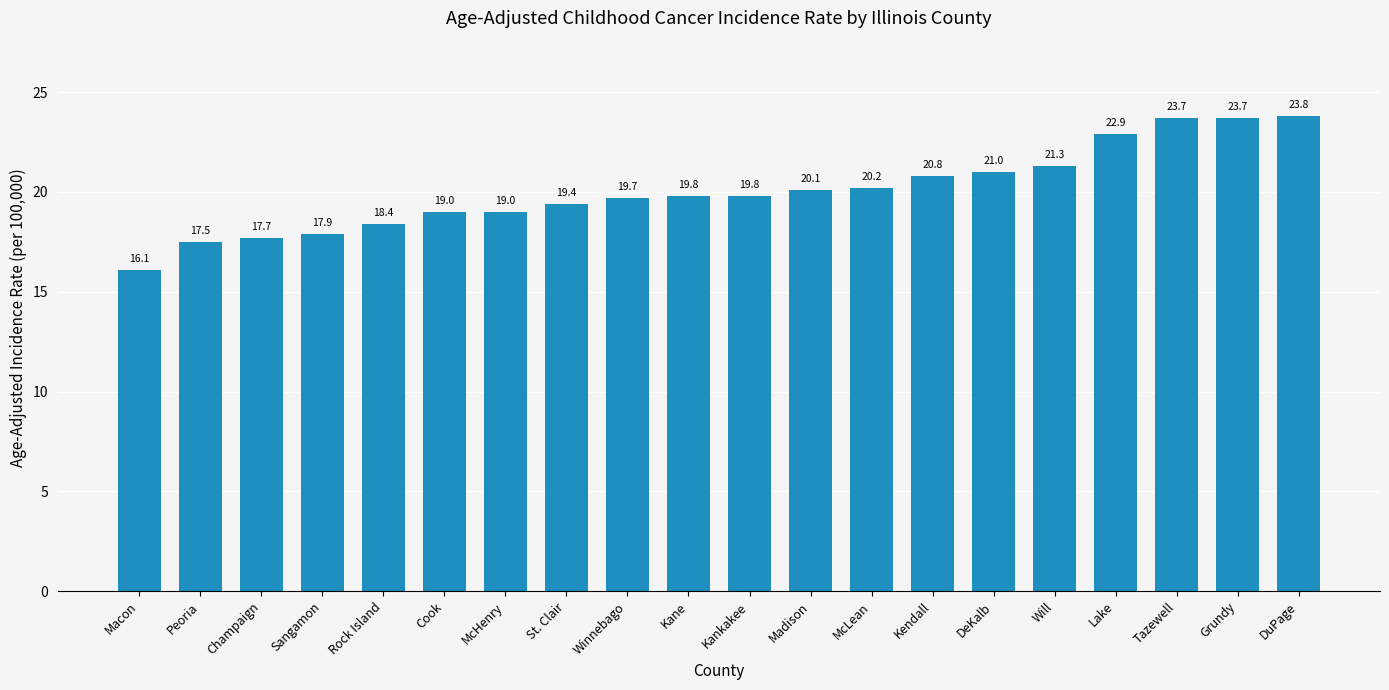

What position from the right is Lake?

4